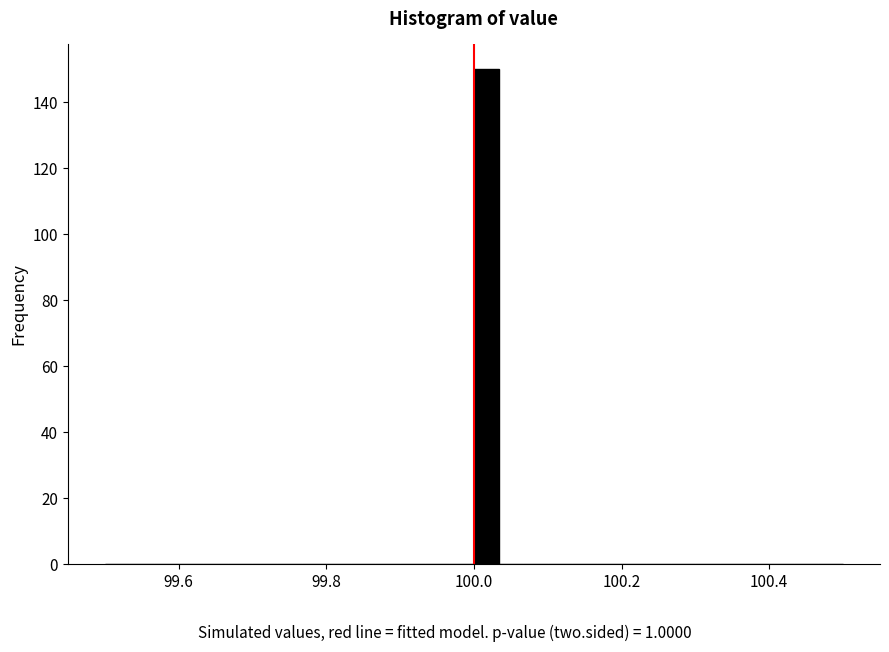

Read against the x-axis, roughly where is the centre of the tallest bar?

100.02